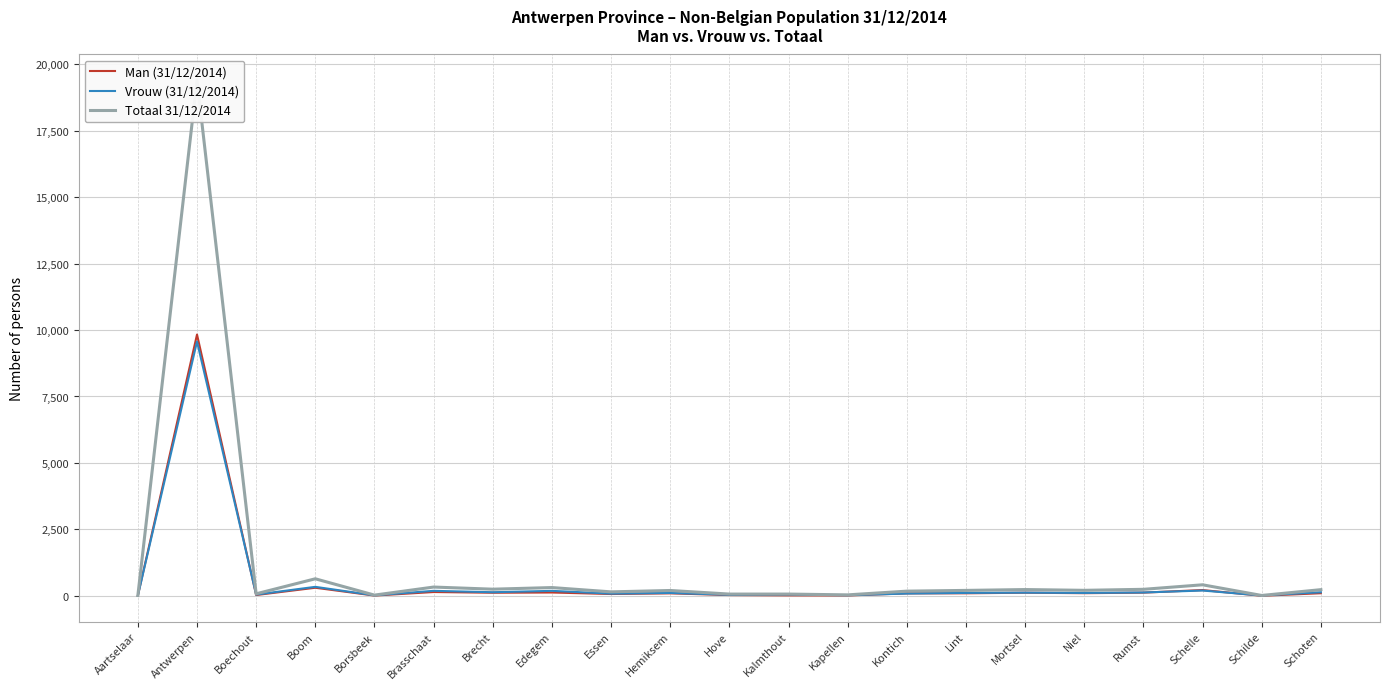

What is the greatest value displayed?

19399